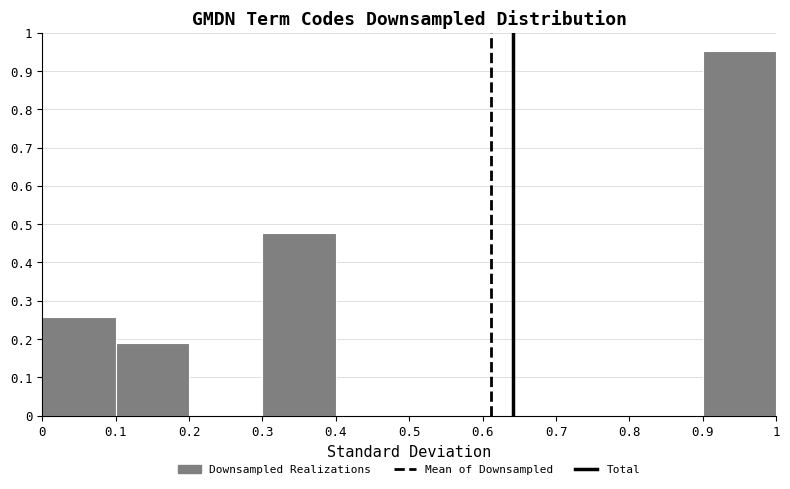

Reading left to right, transcribe this chart: for each bar, give the range it covers on the x-axis and its height. The values are not printed on the chart, so give them approximately, as read against the axis.

0 to 0.1: 0.26
0.1 to 0.2: 0.19
0.2 to 0.3: 0
0.3 to 0.4: 0.48
0.4 to 0.5: 0
0.5 to 0.6: 0
0.6 to 0.7: 0
0.7 to 0.8: 0
0.8 to 0.9: 0
0.9 to 1: 0.95